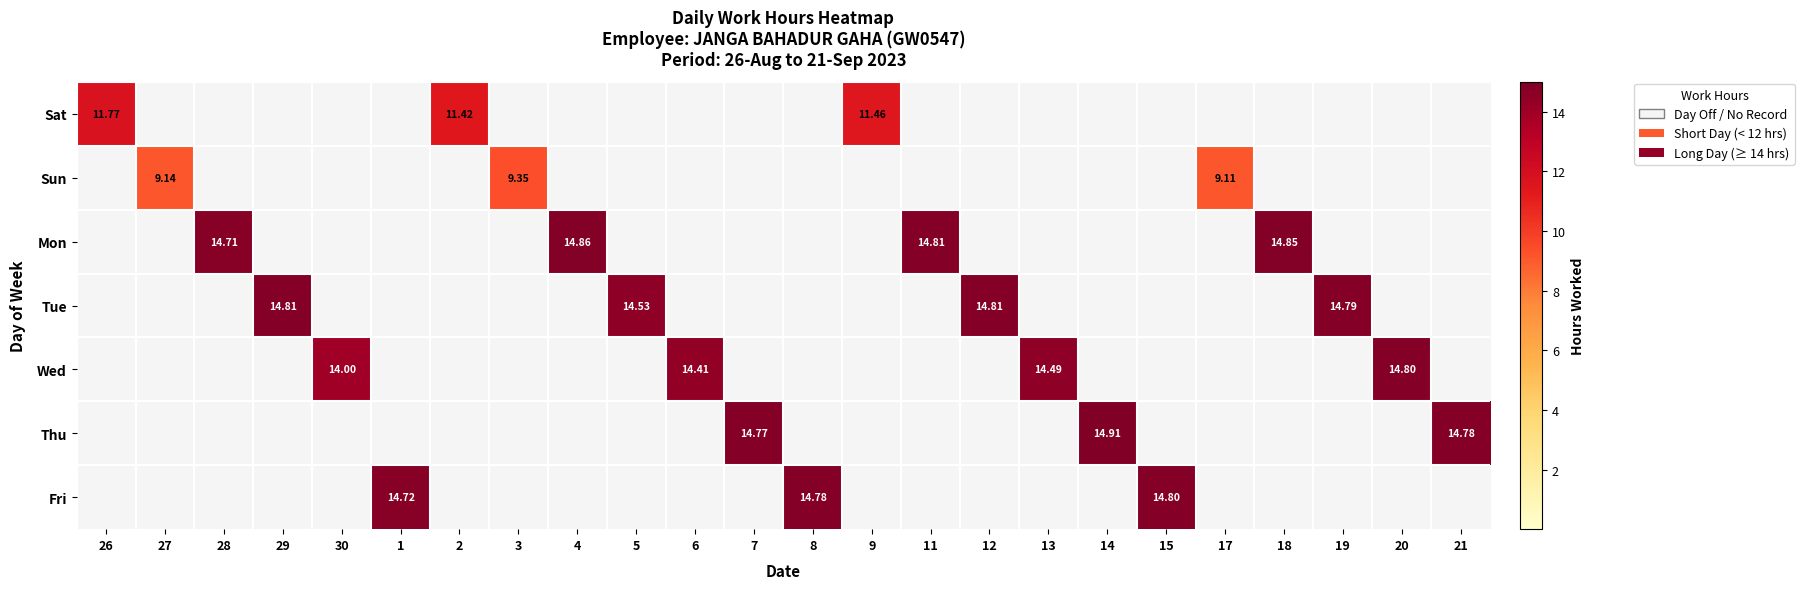

Is it true that Wed equals -5.2 at 19?

False